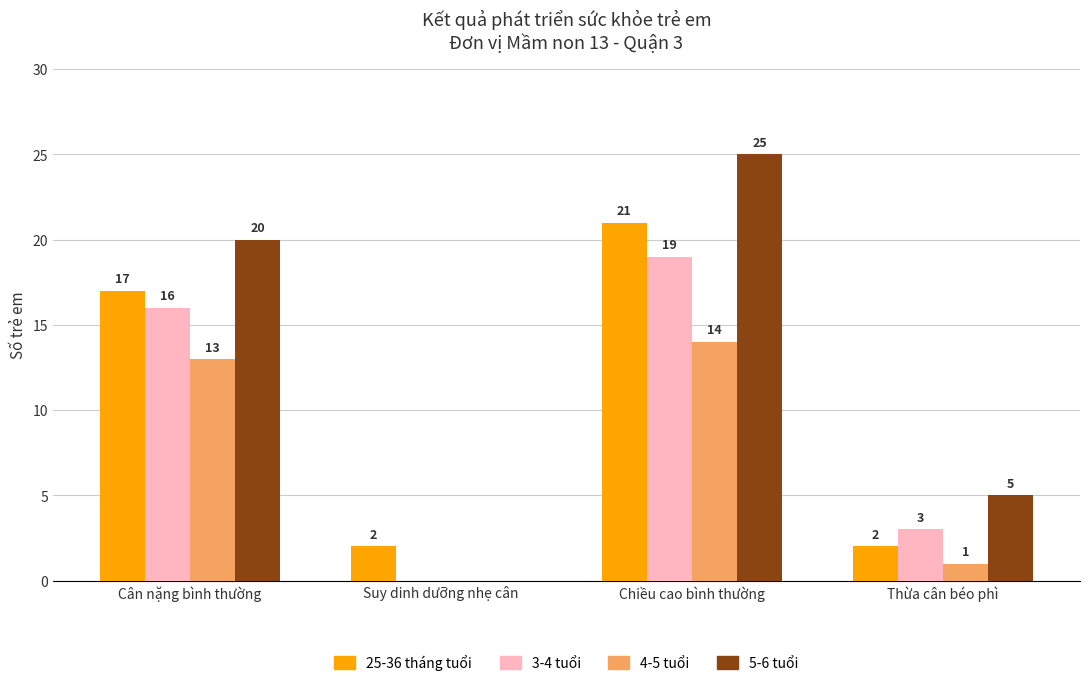

The value of 25-36 tháng tuổi at Chiều cao bình thường is 21. True or false?

True